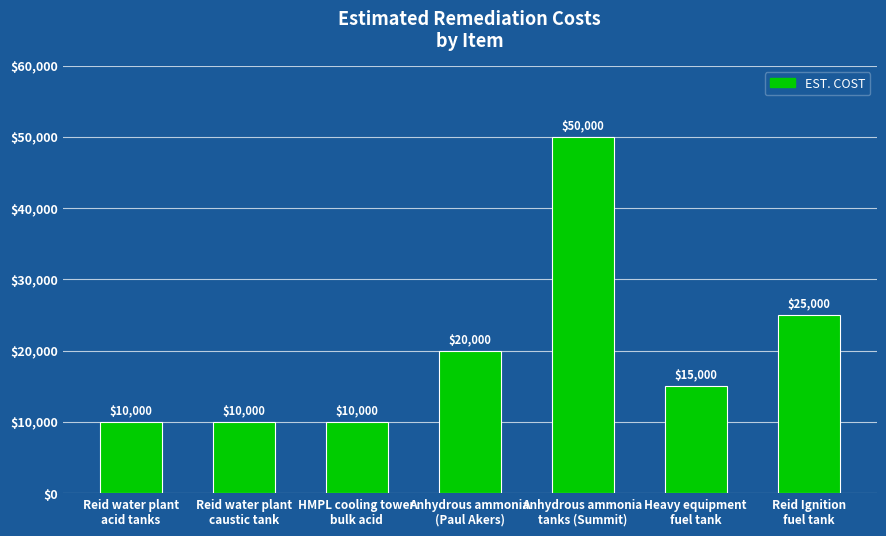

What is the label of the 1st bar from the right?

Reid Ignition
fuel tank